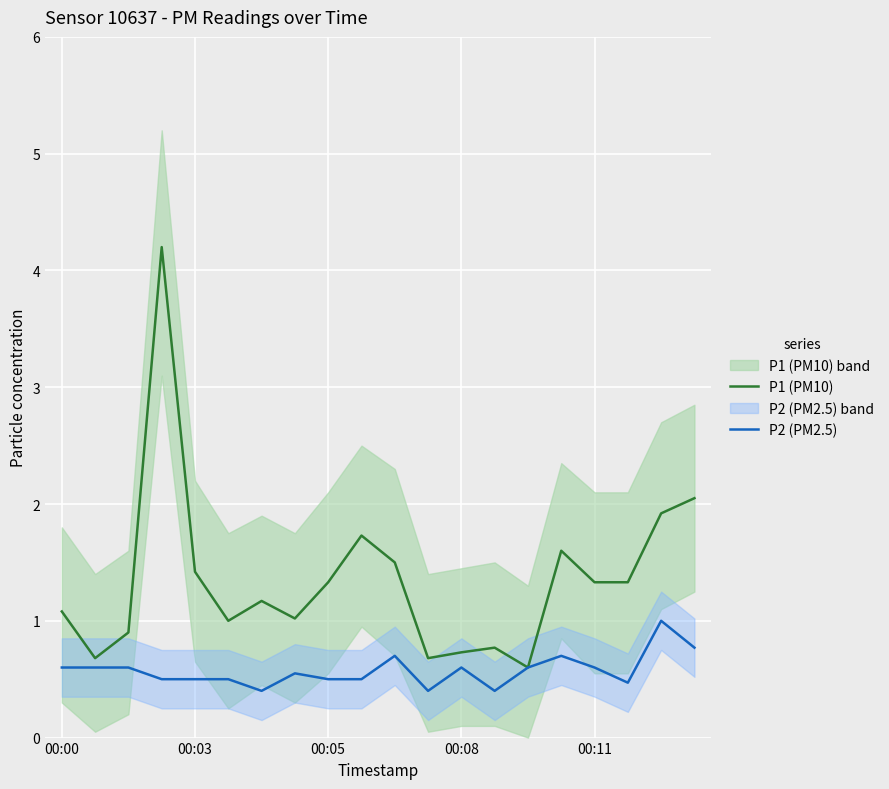

The value of P2 (PM2.5) at 00:05 is 0.7. True or false?

False